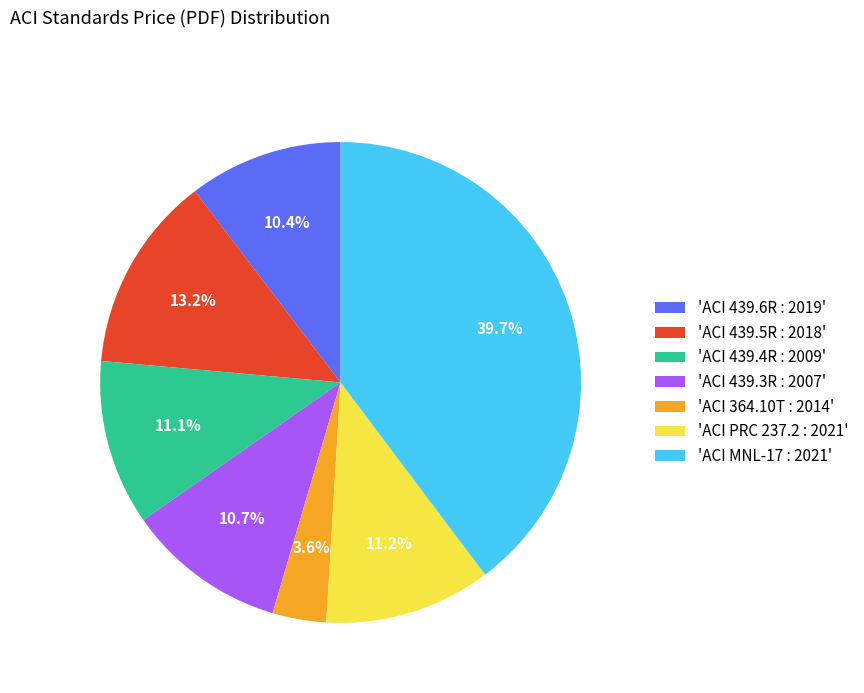

Is there any slice that represents more than half of the pie?

No